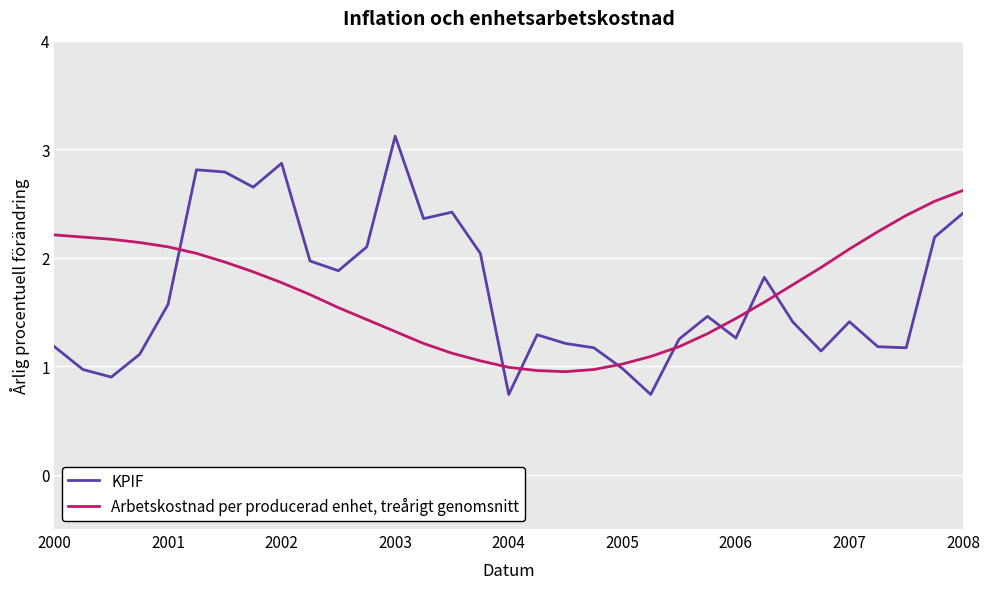

Rank the series by their average value, from highest to lowest.

KPIF, Arbetskostnad per producerad enhet, treårigt genomsnitt